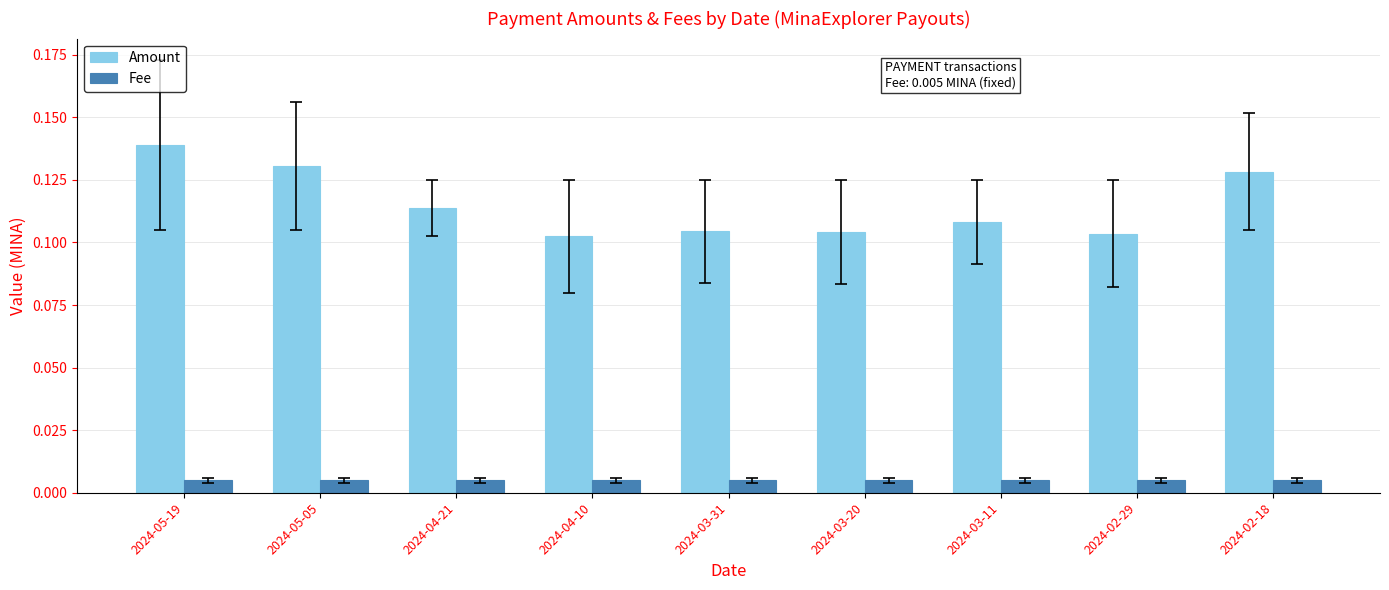

The value of Amount at 2024-03-20 is 0.0. True or false?

False